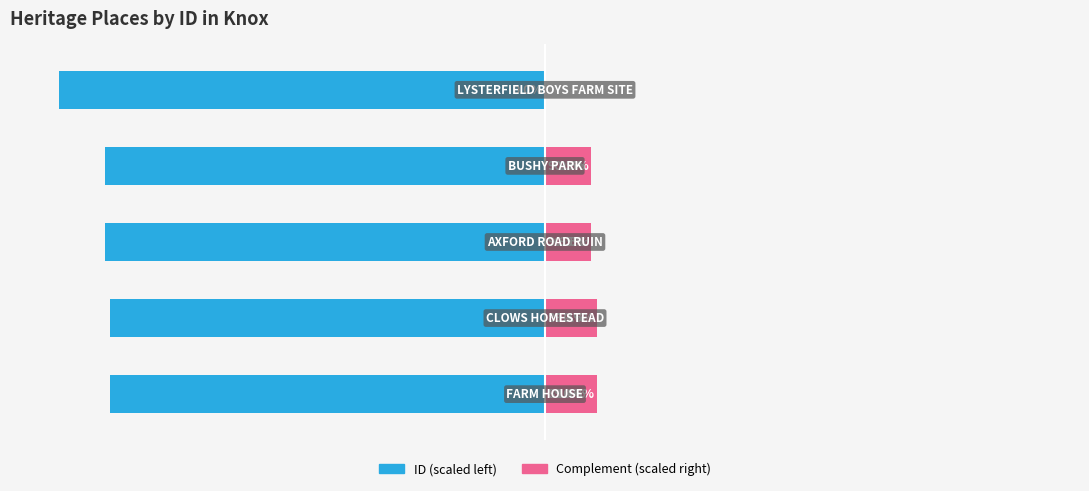

Is it true that ID (scaled left) equals -147.1 at 0?

False